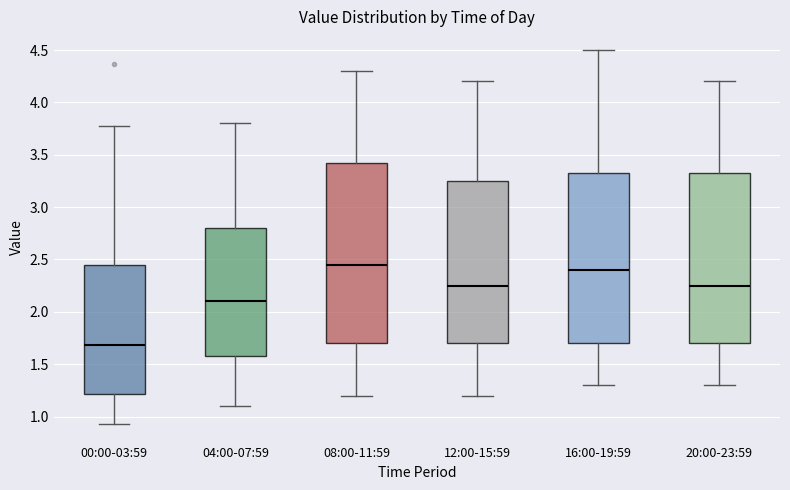

Where is the lower edge of the box for 00:00-03:59 on the y-axis? The values are not printed on the chart, so give them approximately, as read against the axis.

1.20